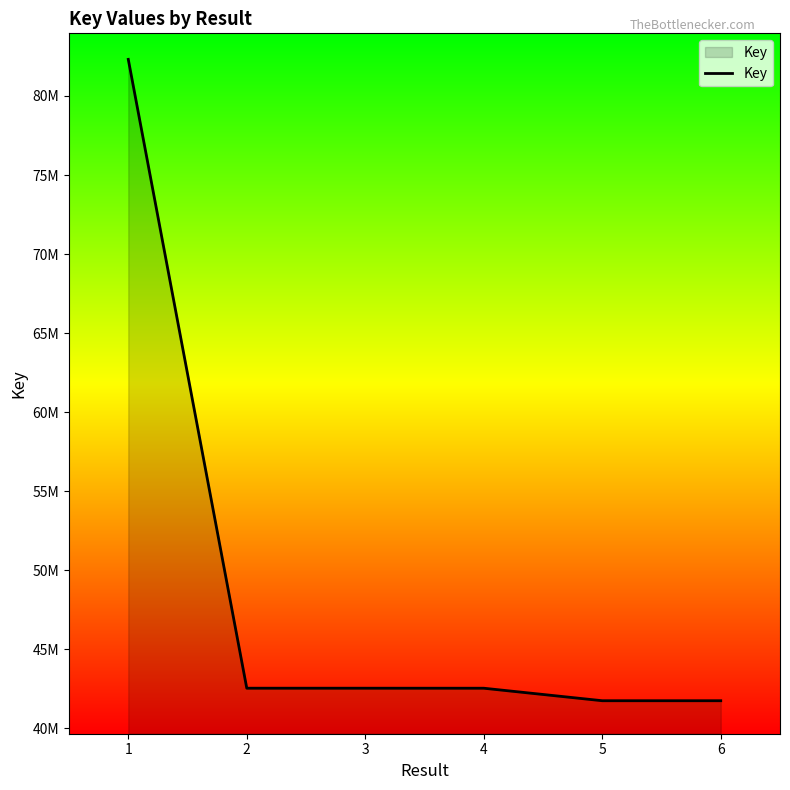

Is it true that the value at 3 is 73447422?

False